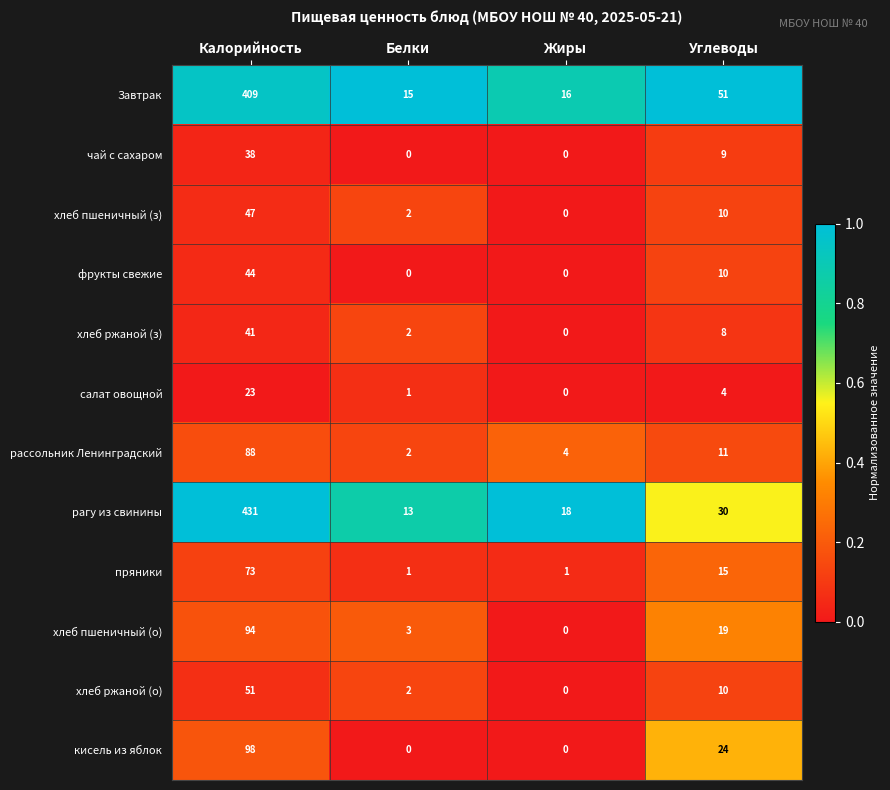

Is the value of салат овощной at Углеводы greater than the value of рассольник Ленинградский at Углеводы?

No